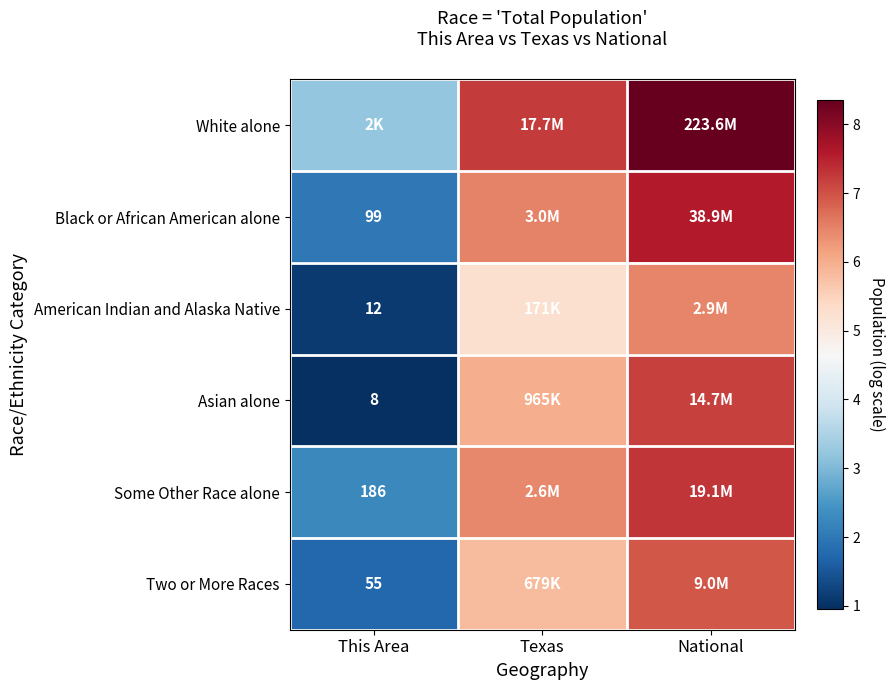

What is the maximum value for Asian alone?

7.2